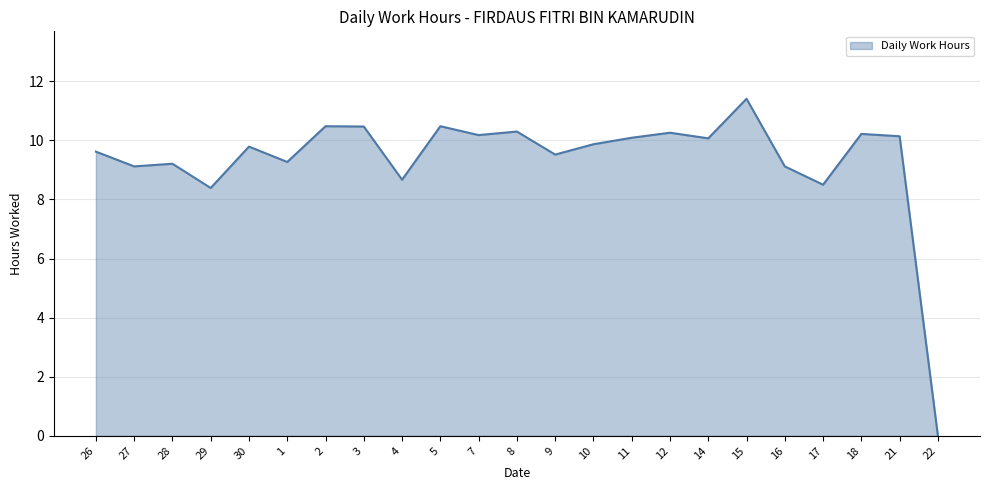

What is the maximum value shown in the chart?

11.4